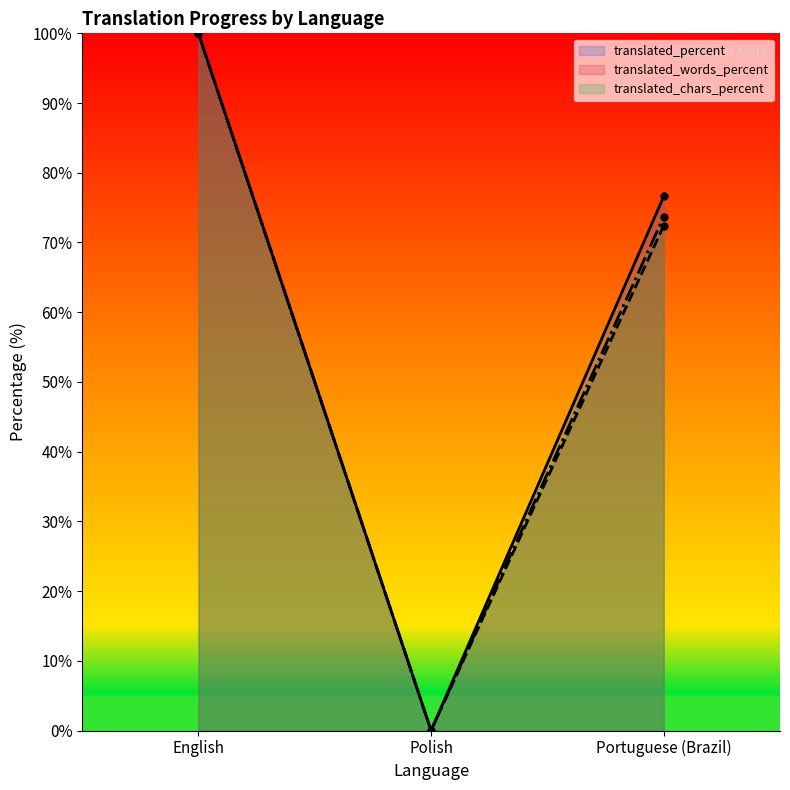

True or false: translated_chars_percent has a value of 135.4 at English.

False